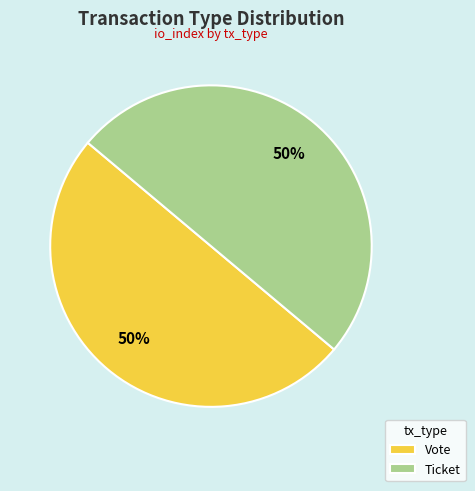

What percentage is the Vote slice, to the nearest percent?

50%